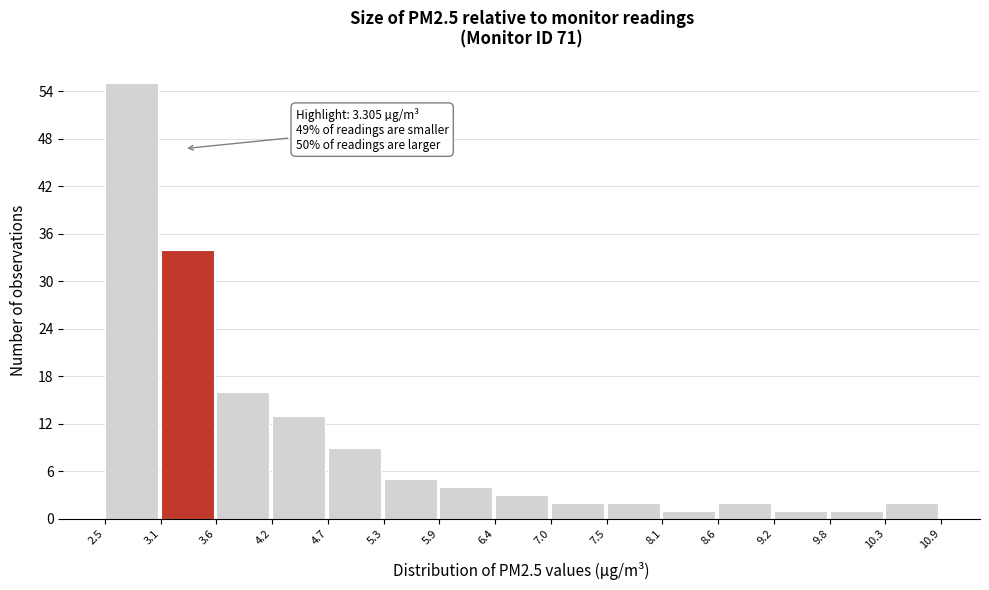

Over which range of the x-axis is the bar tallest?

2.5 to 3.1